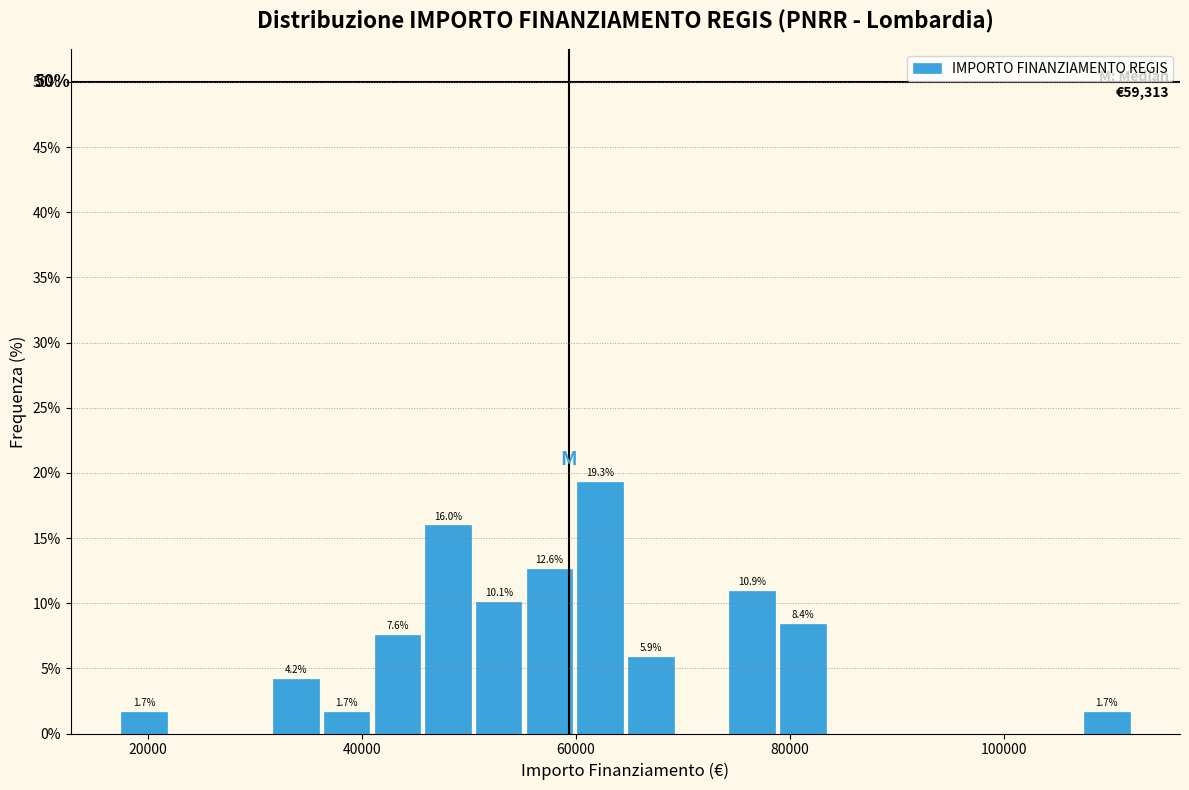

Around what value on the x-axis is the tallest bar? Give the approximate position of its centre, as read against the axis.

62000